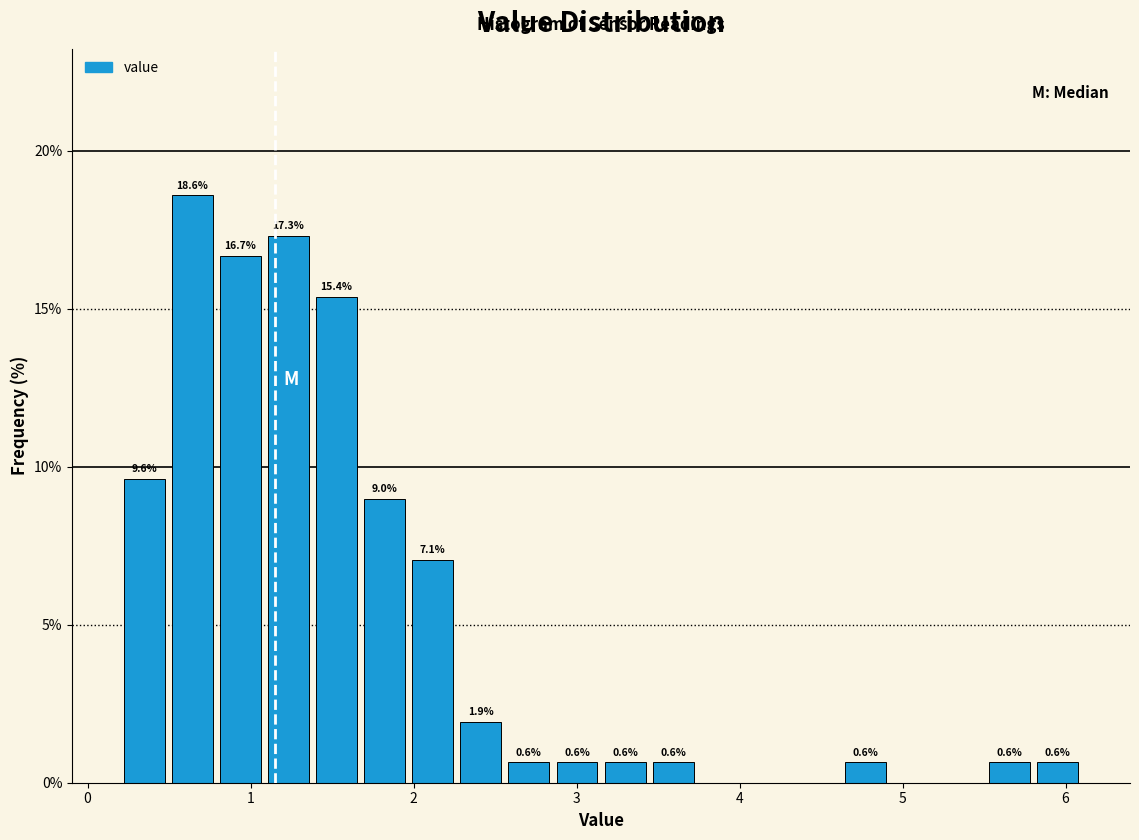

Read against the x-axis, roughly where is the centre of the tallest bar?

0.6